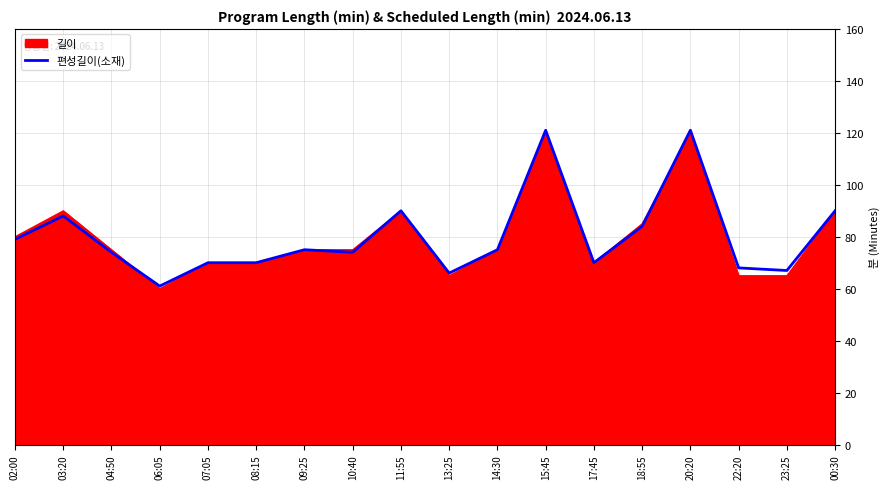

Reading left to right, what are all the values shown in this chart?

79	88	74	61	70	70	75	74	90	66	75	121	70	84	121	68	67	90